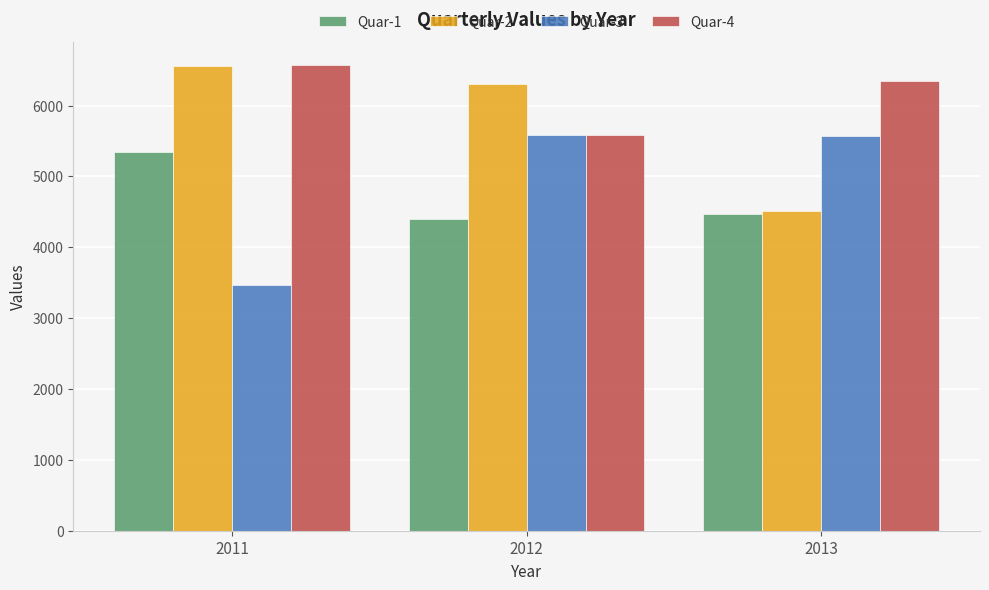

Read the Quar-2 value at 2012, to the nearest 50.

6300